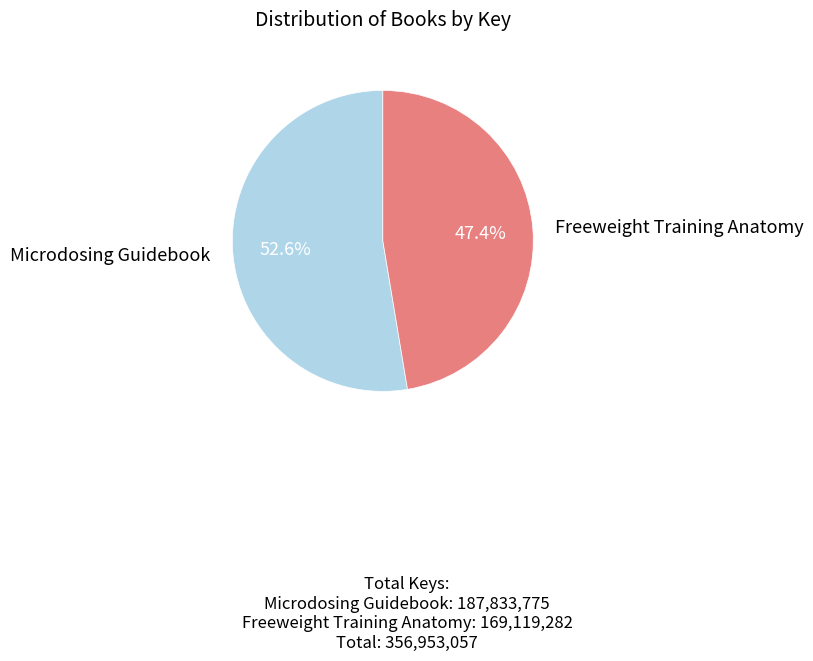

Which slice is the smallest?

Freeweight Training Anatomy